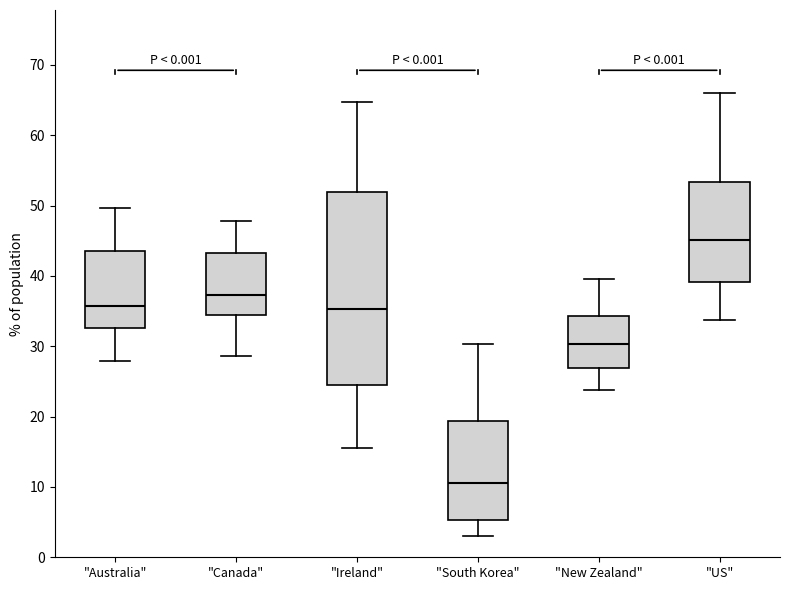

Reading left to right, read every box against the y-axis: the position of its median line, the range the box covers, and the ends of its whiskers. The values are not printed on the chart, so give them approximately, as read against the axis.

"Australia": median 36, box 33 to 44, whiskers 28 to 50
"Canada": median 37, box 34 to 43, whiskers 29 to 48
"Ireland": median 35, box 25 to 52, whiskers 16 to 65
"South Korea": median 10, box 5 to 19, whiskers 3 to 30
"New Zealand": median 30, box 27 to 34, whiskers 24 to 40
"US": median 45, box 39 to 53, whiskers 34 to 66